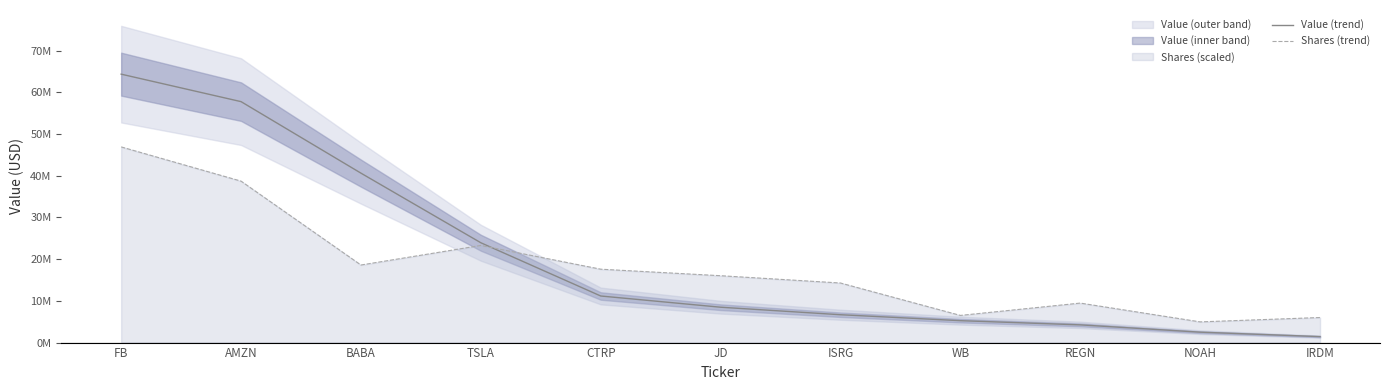

What is the average value of the Value (trend) series?

20579818.2